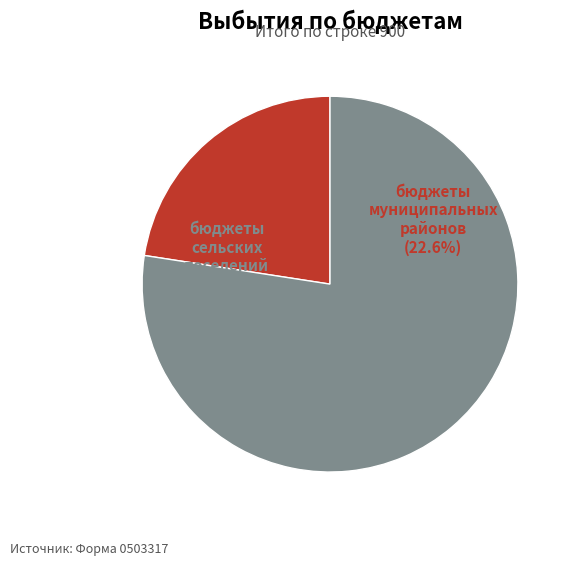

Which category accounts for the majority?

бюджеты сельских поселений